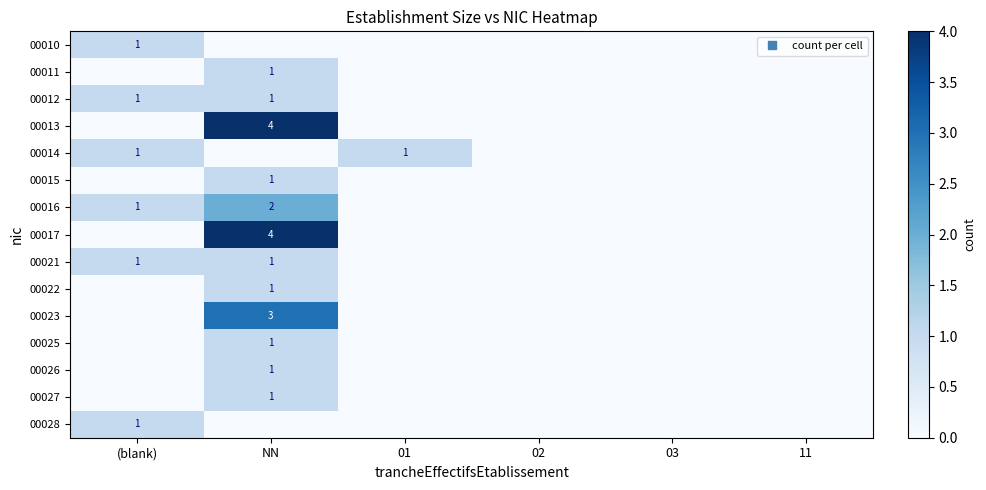

At which category is the sum across all series the highest?

NN